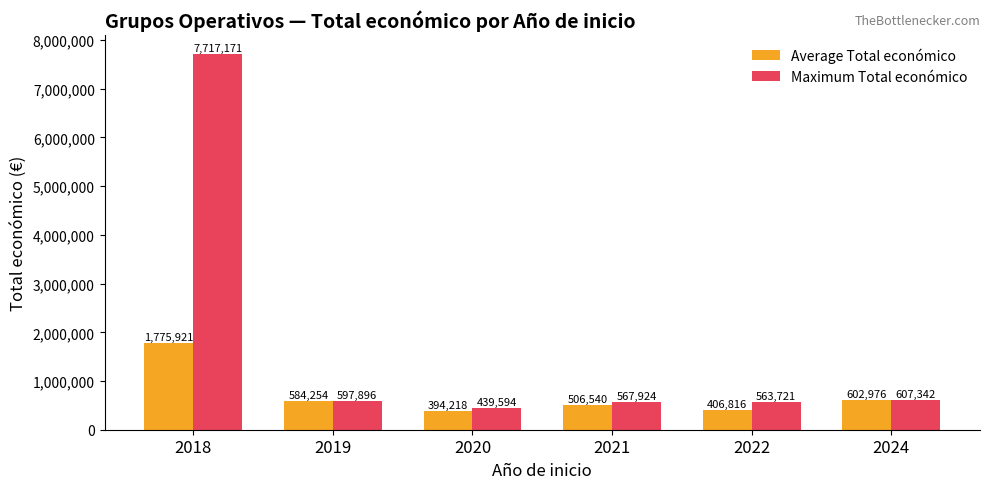

Which series has the largest range (max minus min)?

Maximum Total económico